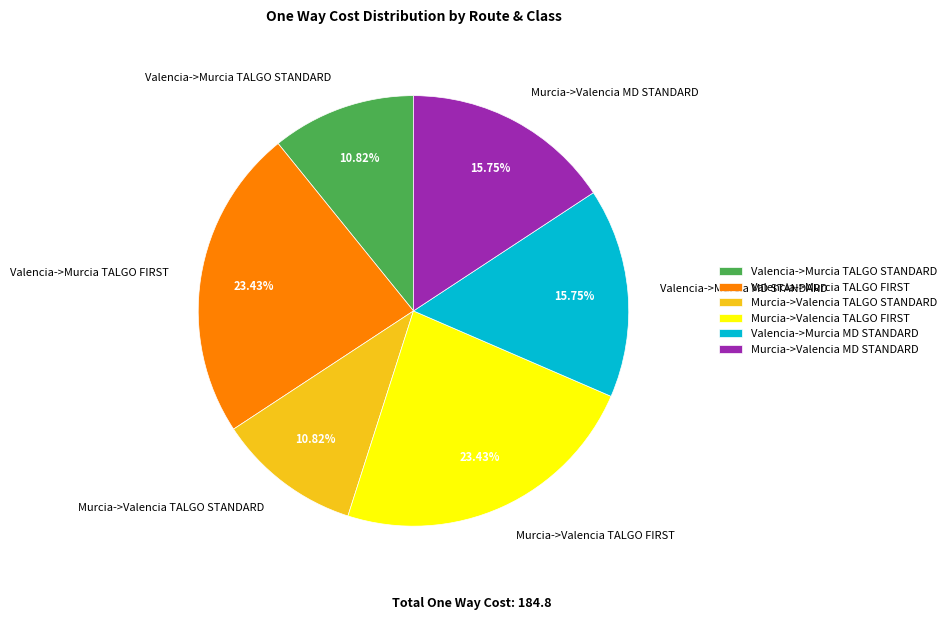

How many slices are in this pie chart?

6